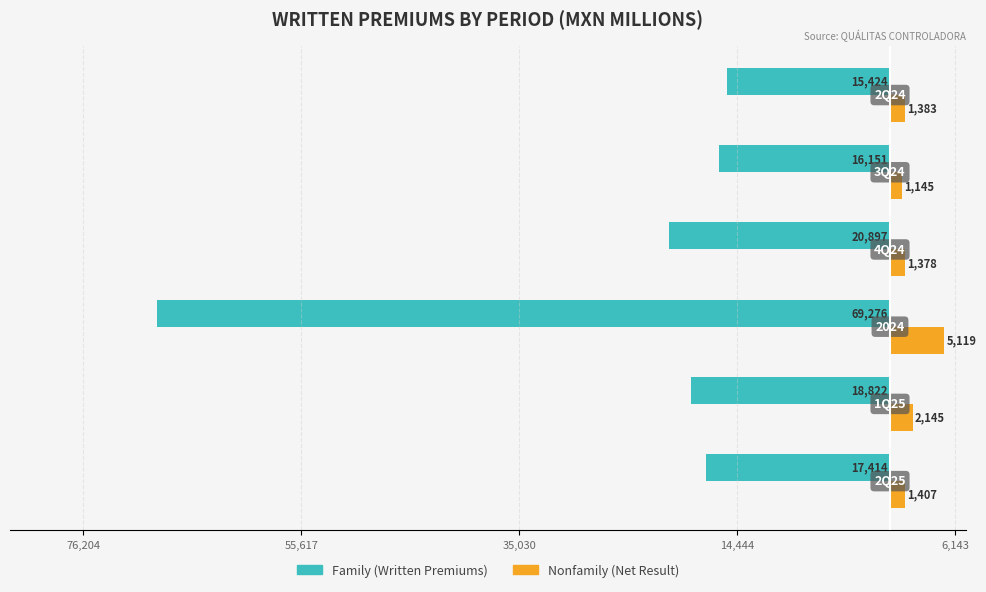

How many data points does each series have?

6